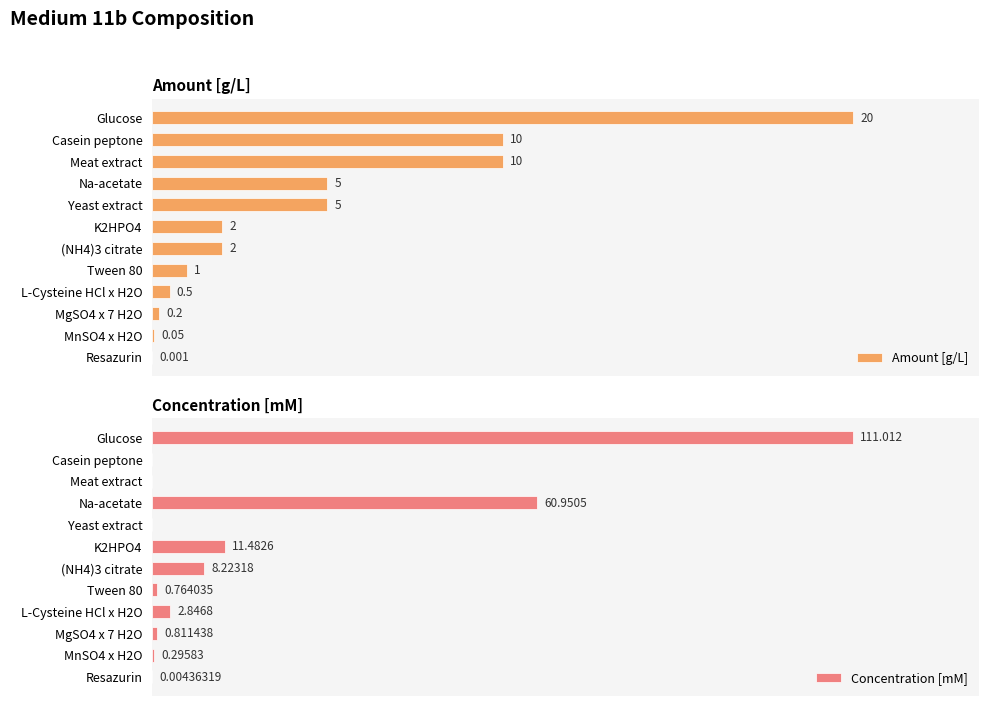

Which category has the highest value in the Amount [g/L] series?

Glucose